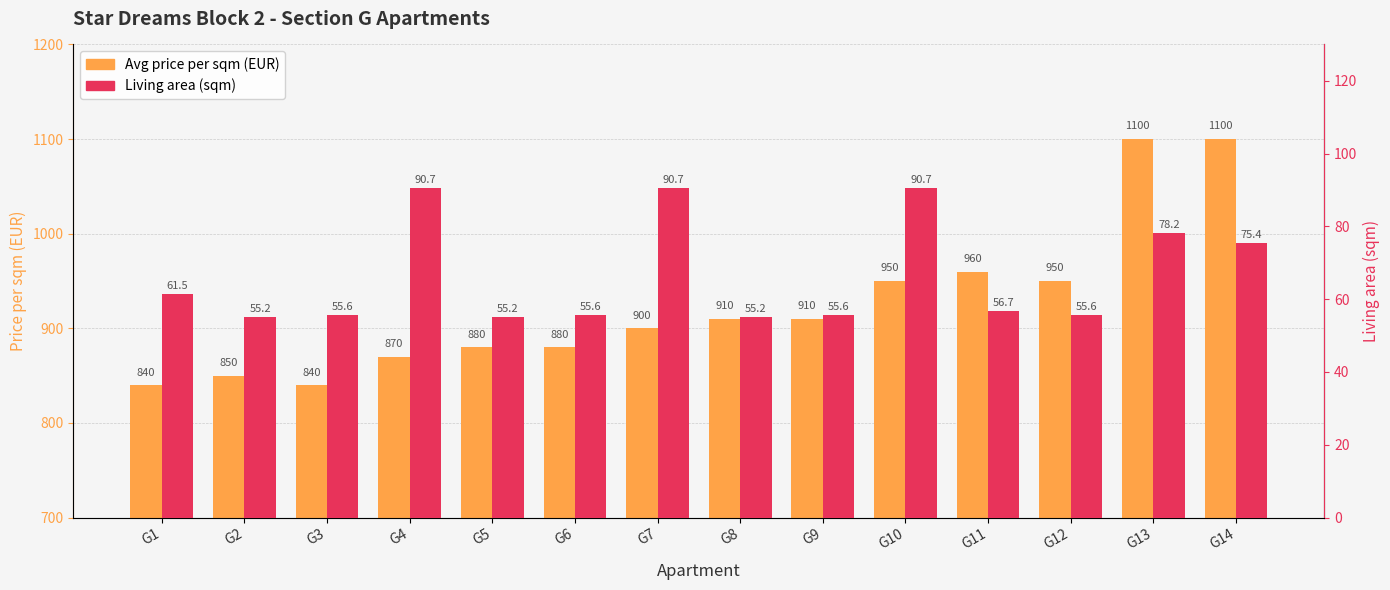

Read the Avg price per sqm (EUR) value at G11.

960.0